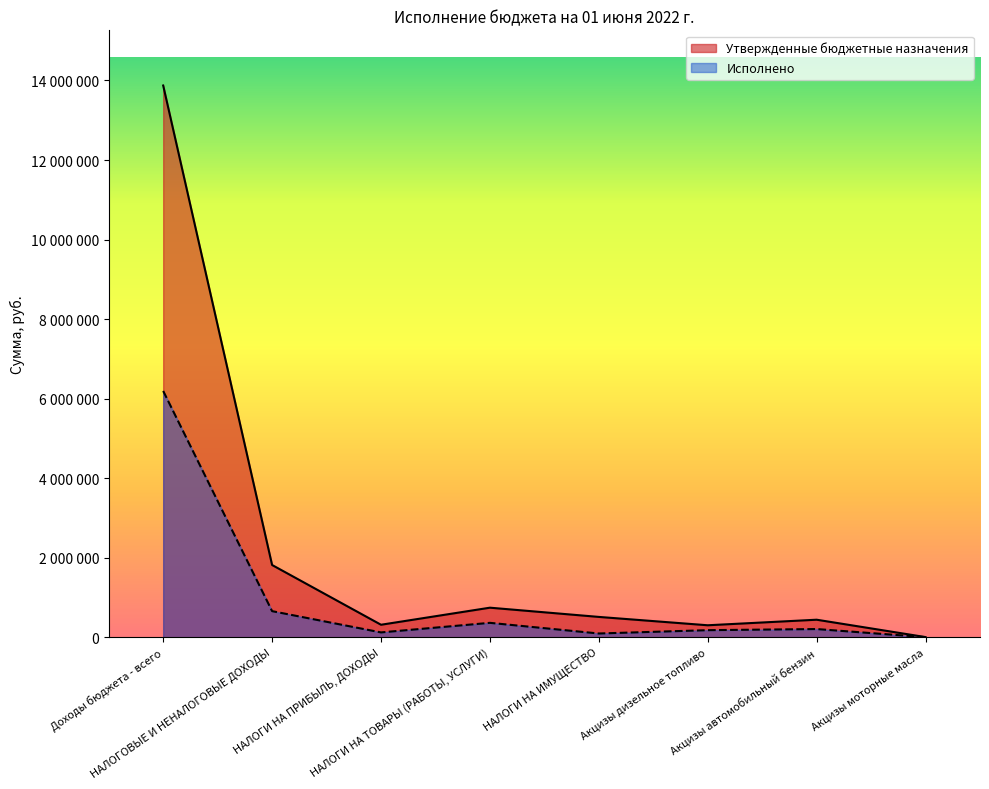

What is the sum of all Утвержденные бюджетные назначения values?

17996719.0